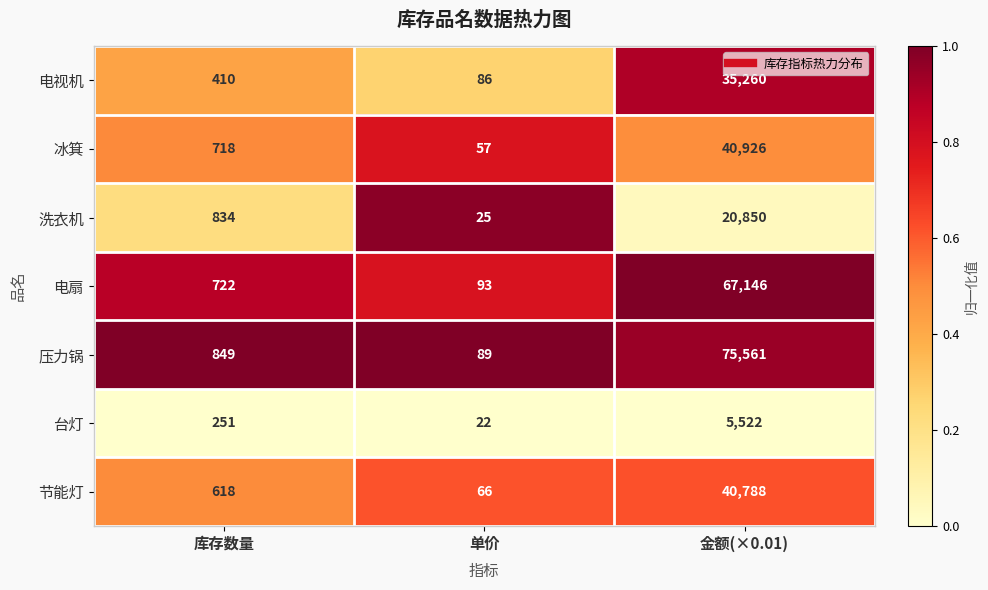

Between 单价 and 金额(×0.01), which series saw the biggest shift?

压力锅